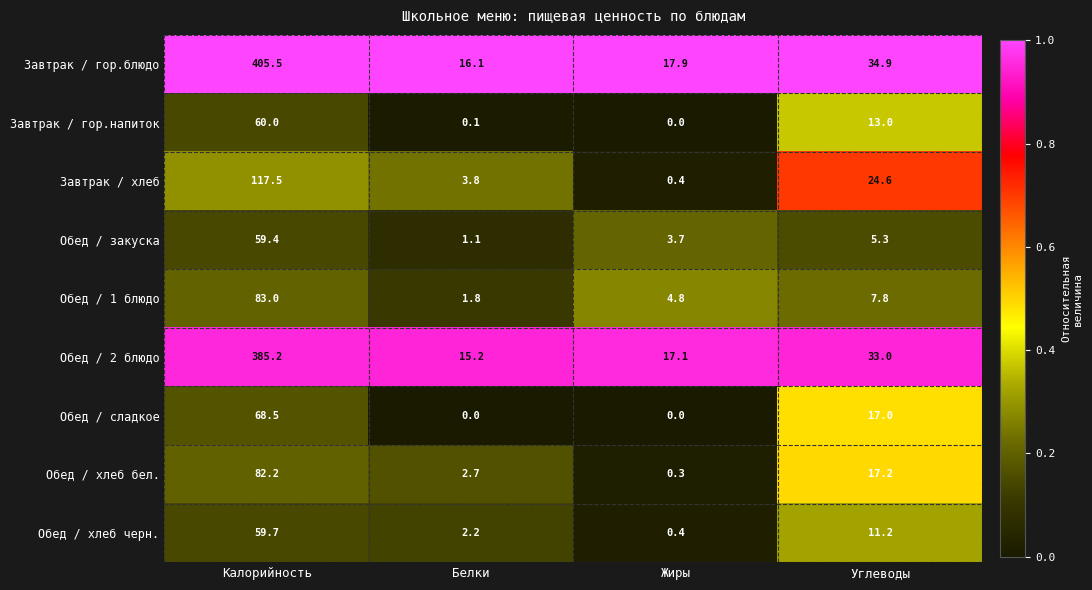

Which series has the widest spread of values?

Завтрак / гор.блюдо